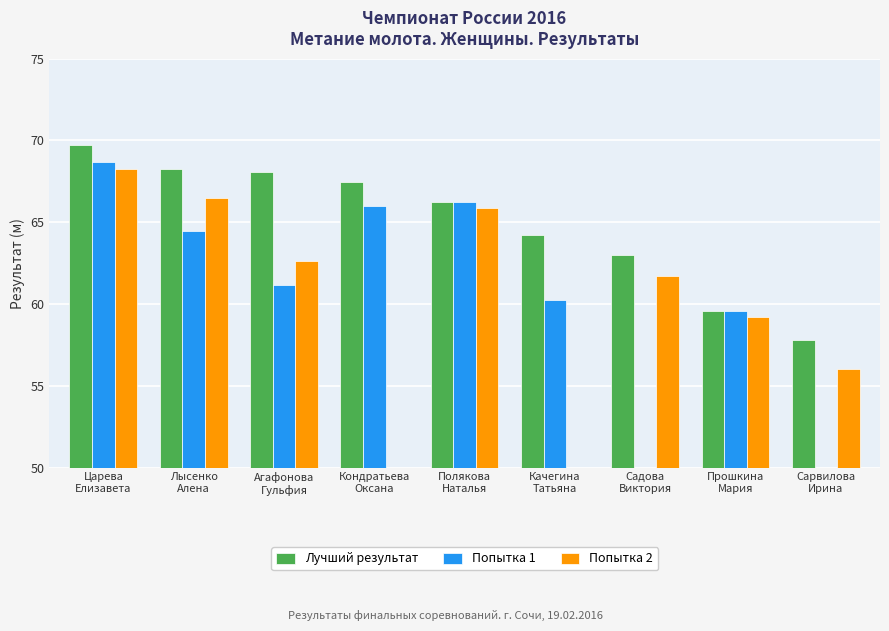

Where does the Лучший результат series first go above 66?

Царева
Елизавета